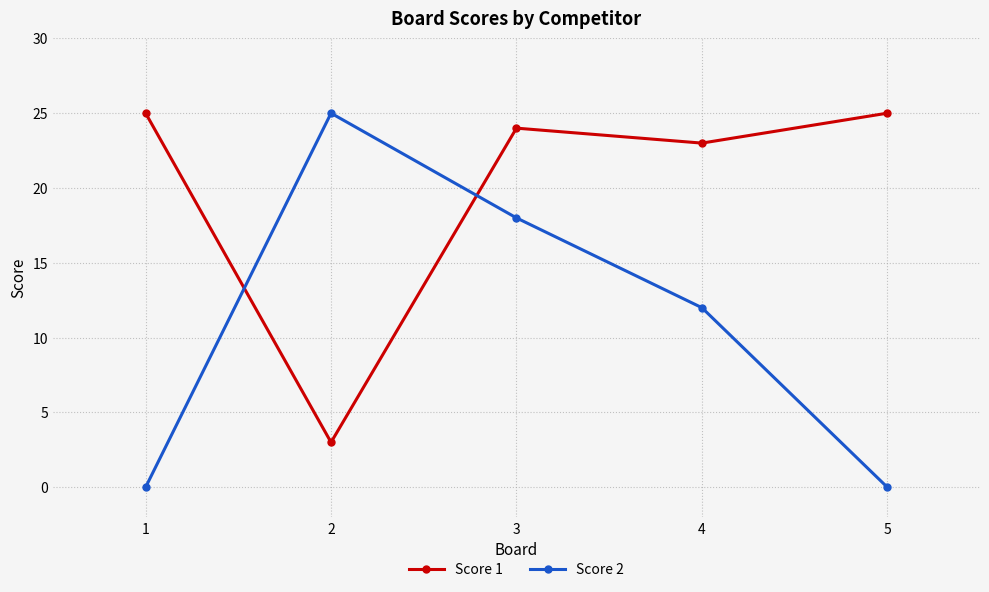

How many interior local peaks does the Score 1 series have?

1